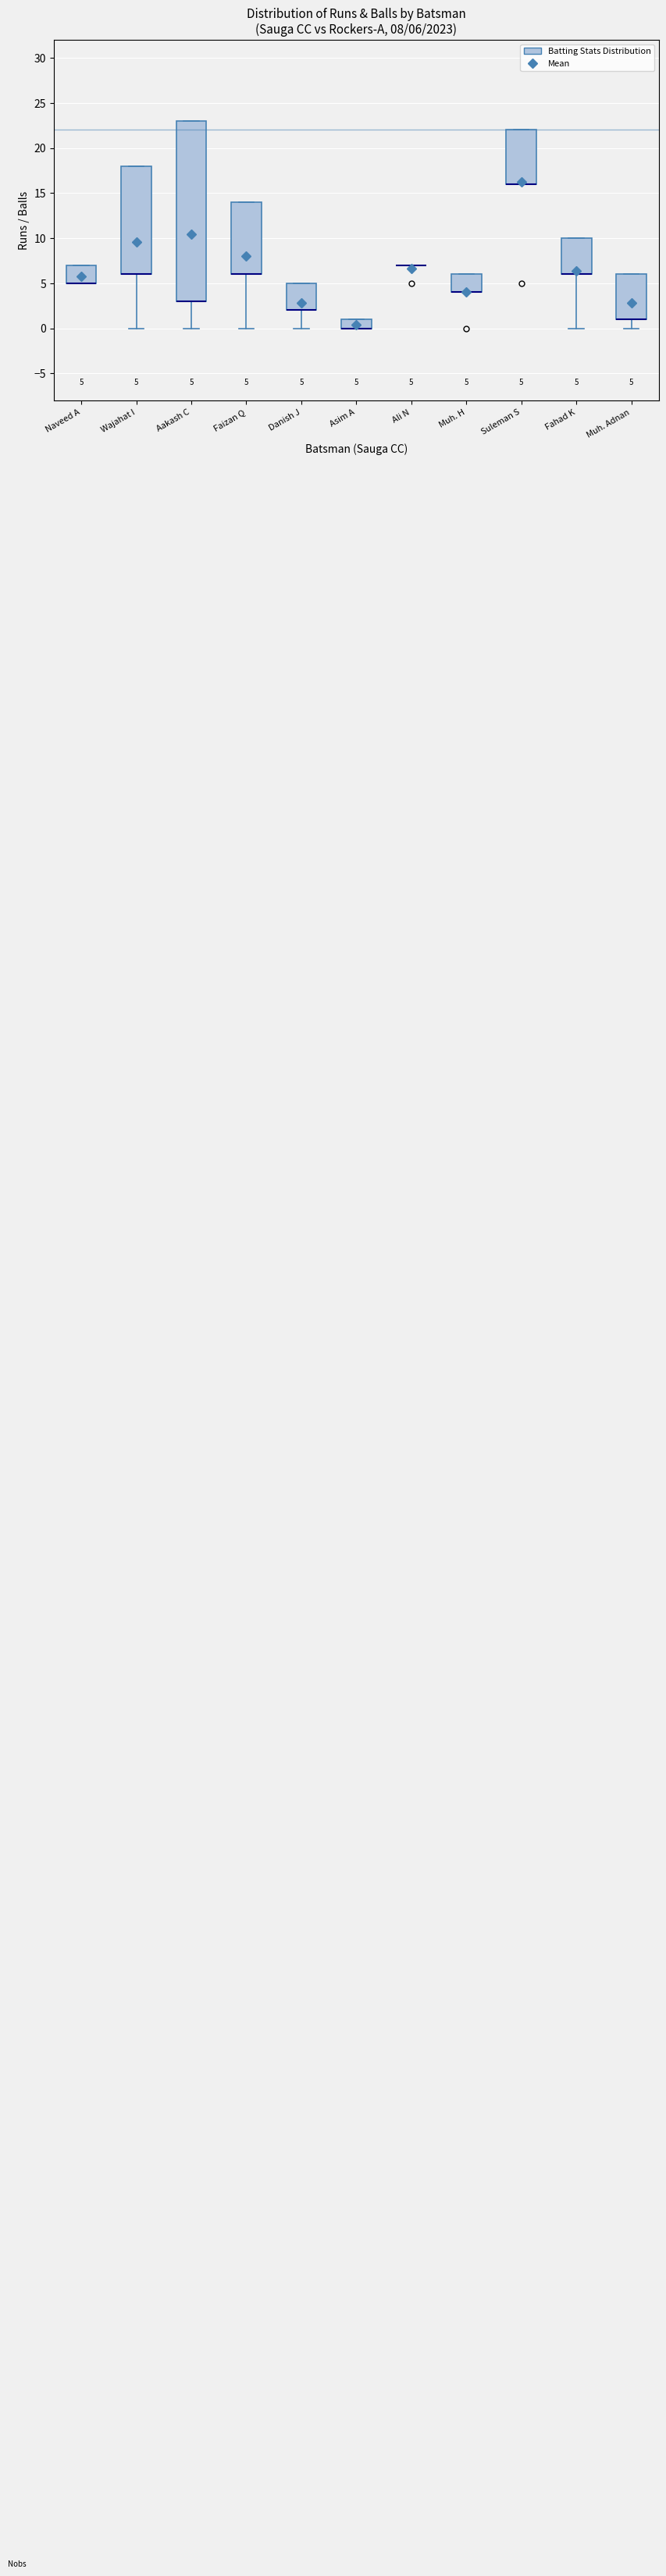

Comparing the boxes themselves (not the whiskers), which one is the tallest?

Aakash C